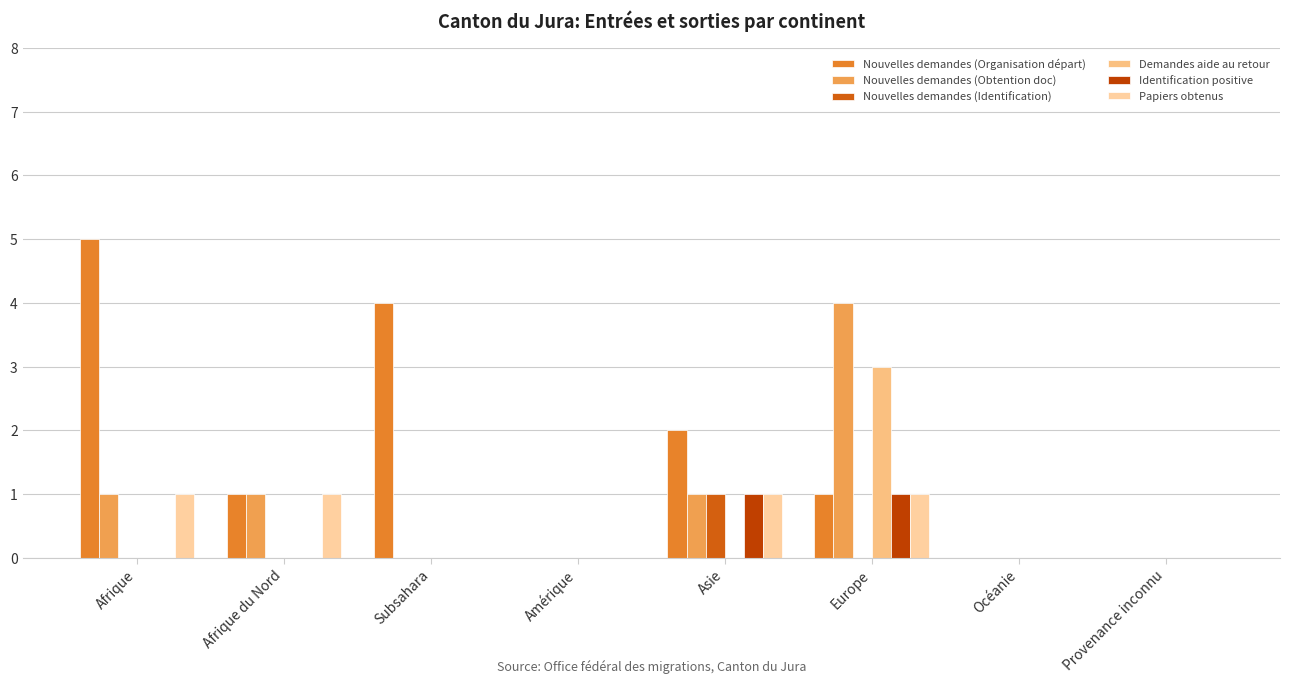

At which category is the sum across all series the highest?

Europe